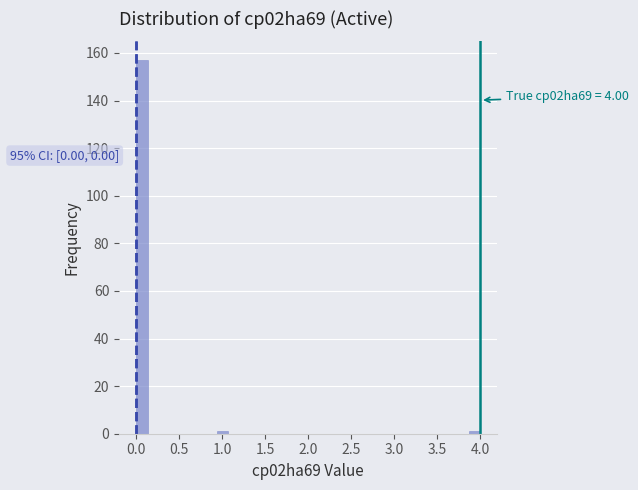

Read against the x-axis, roughly where is the centre of the tallest bar?

0.05